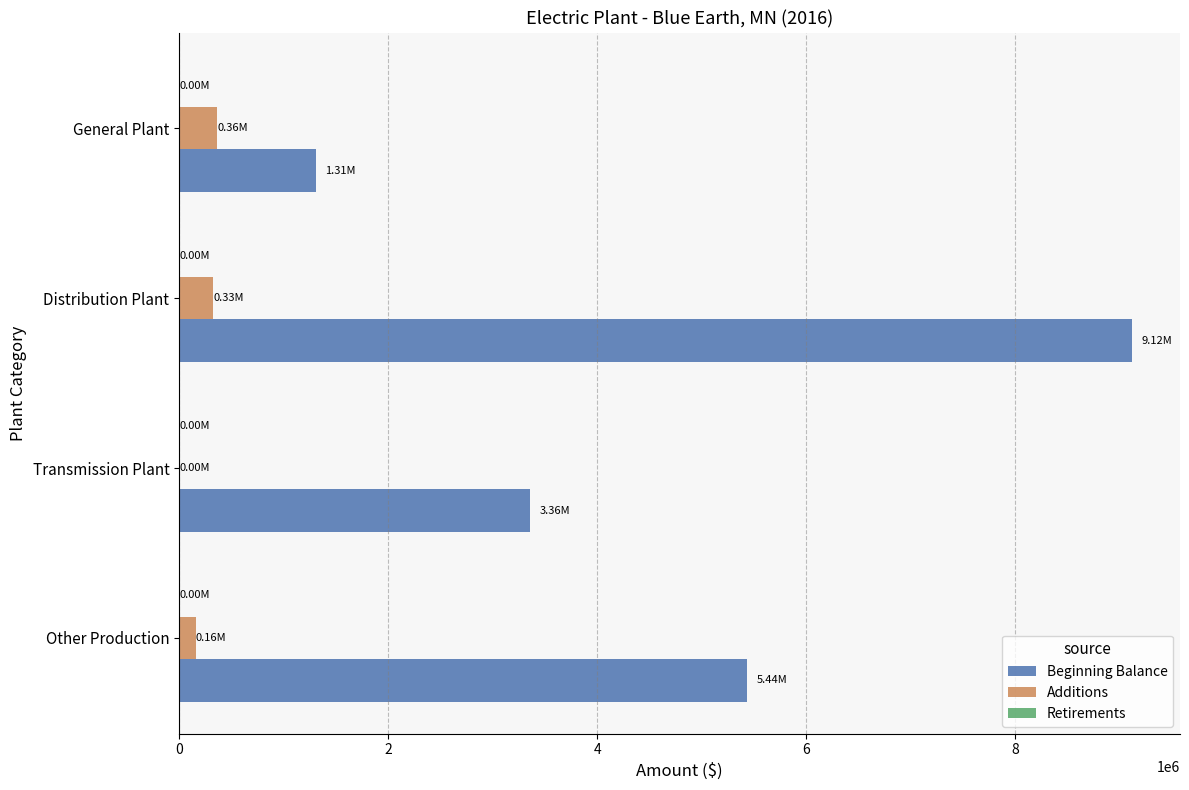

At which label is Beginning Balance closest to 5213852?

Other Production